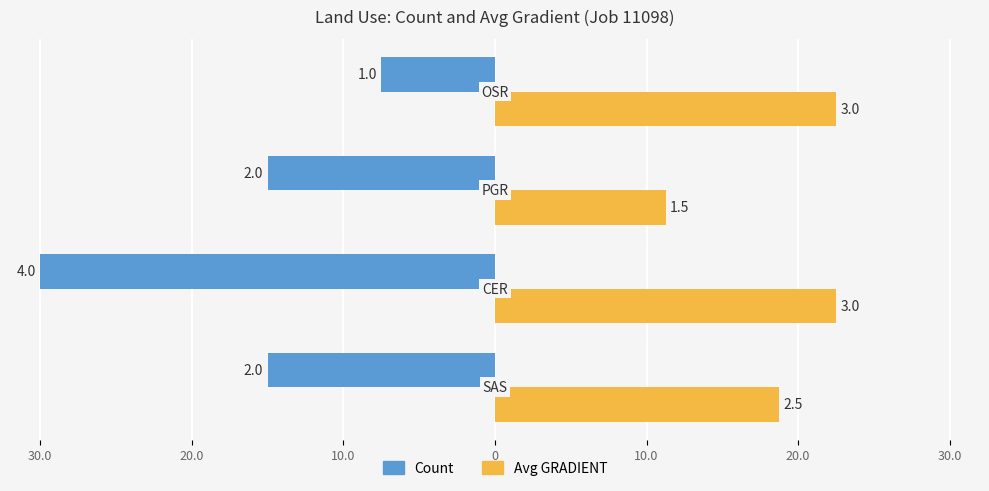

What is the difference between the maximum and second lowest values in the Avg GRADIENT series?

3.8